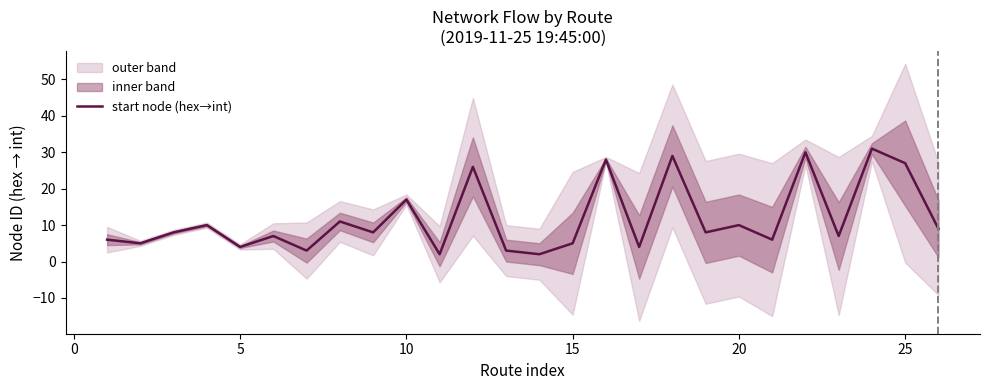

Reading left to right, list all the values displayed in this chart.

6	5	8	10	4	7	3	11	8	17	2	26	3	2	5	28	4	29	8	10	6	30	7	31	27	9